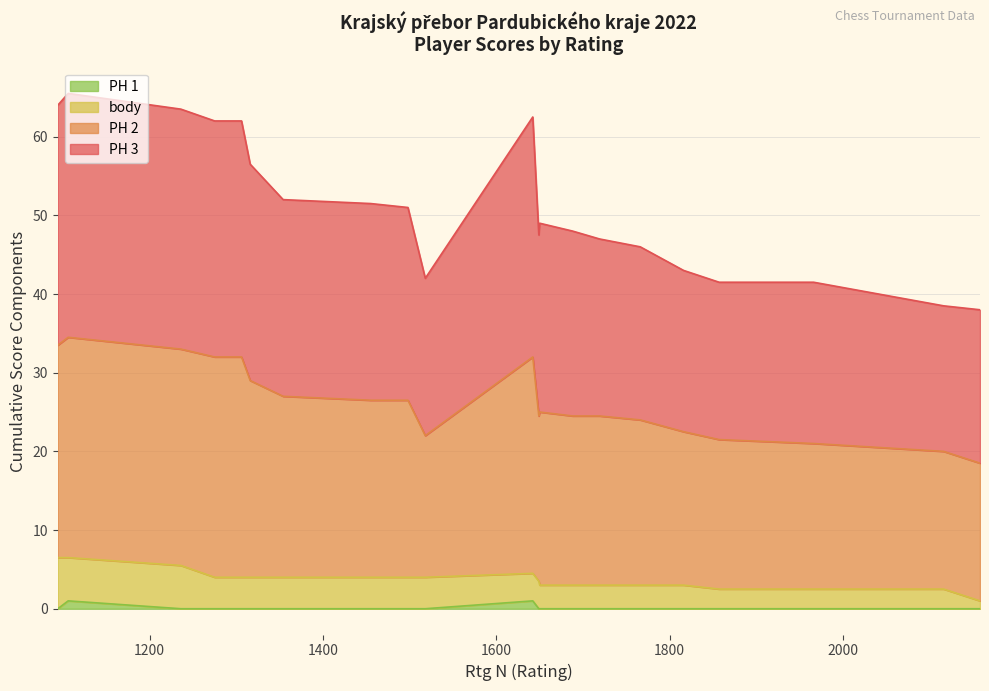

At how many categories does at least one series exceed 2?

21